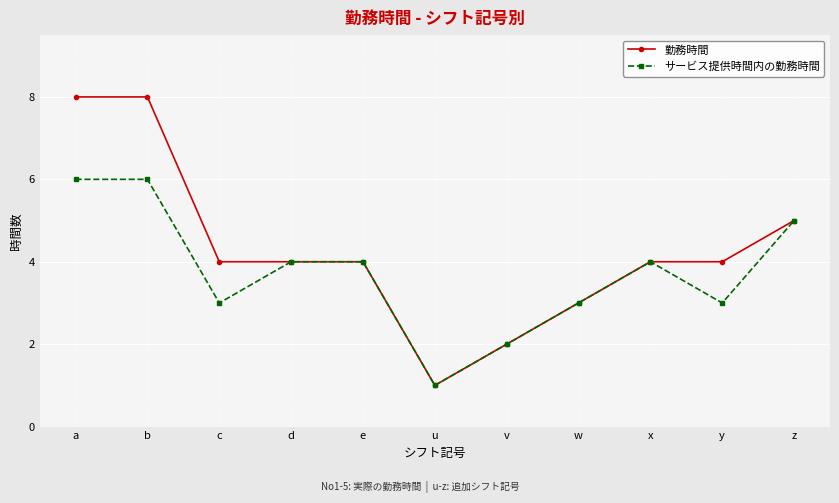

What is the sum of the サービス提供時間内の勤務時間 values at d and v?

6.0